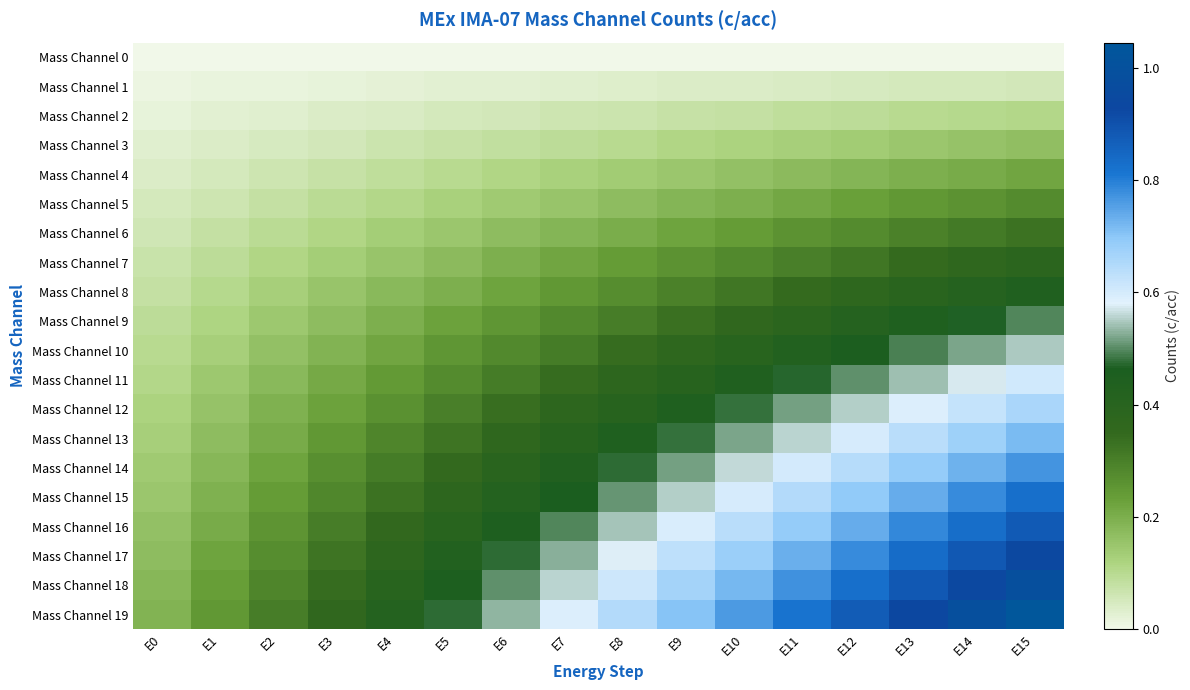

How many series are shown in this chart?

20